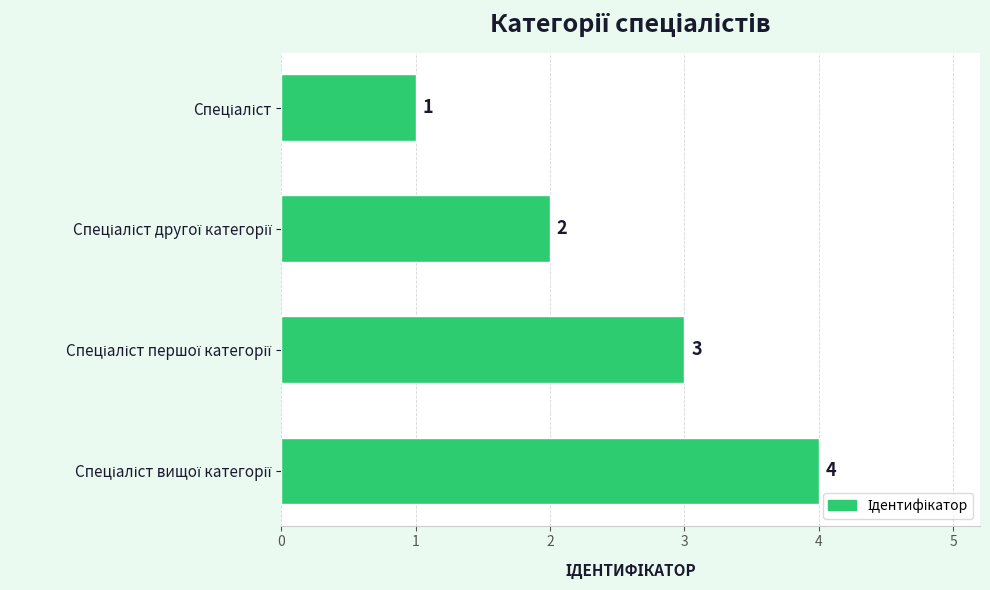

What is the sum of all values?

10